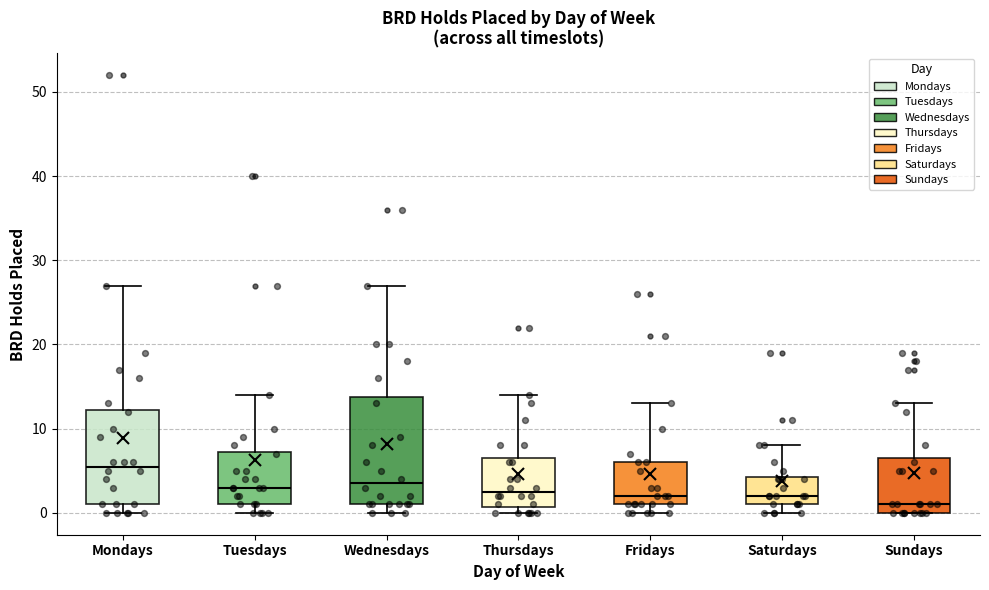

Comparing the boxes themselves (not the whiskers), which one is the tallest?

Wednesdays